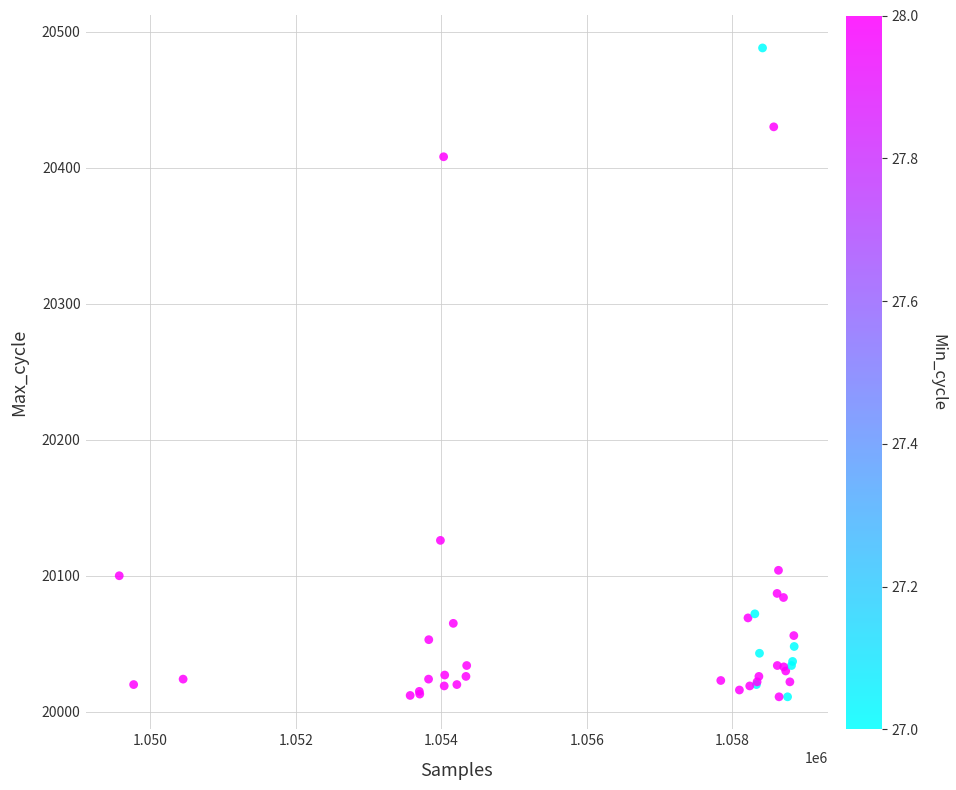

What Y value in the scatter plot is closest to 20249?

20126